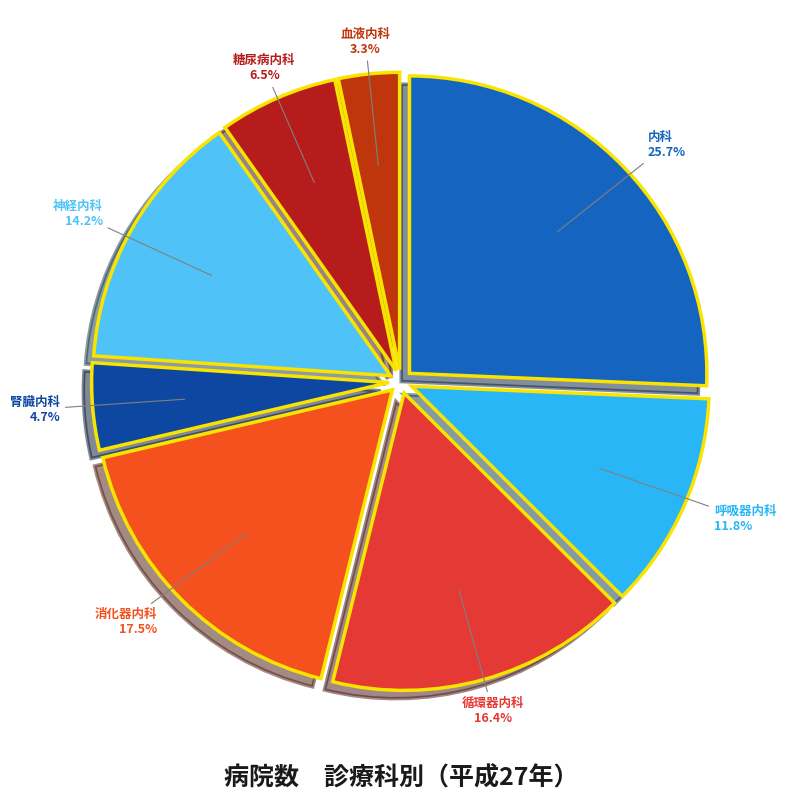

Combined, what portion of the pie is 腎臓内科 and 血液内科?

8.0%